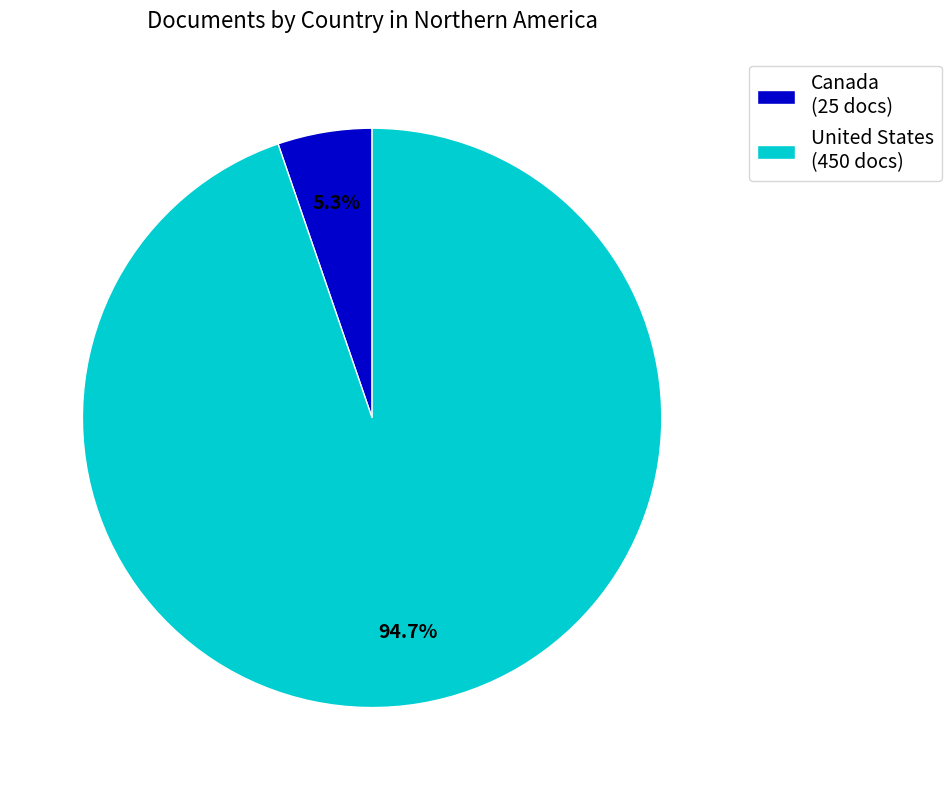

Combined, what portion of the pie is United States and Canada?

100.0%